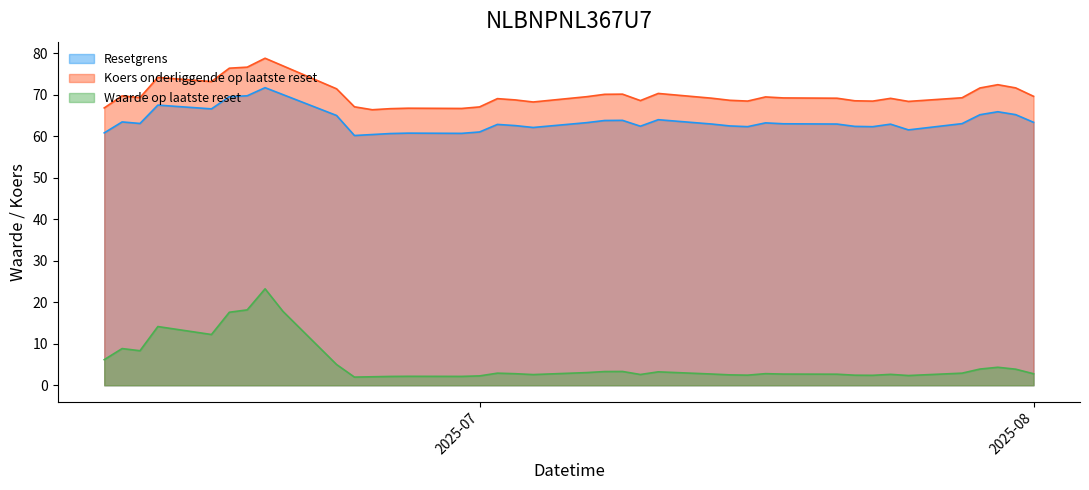

What is the difference between the Waarde op laatste reset values at 32 and 7?

15.8